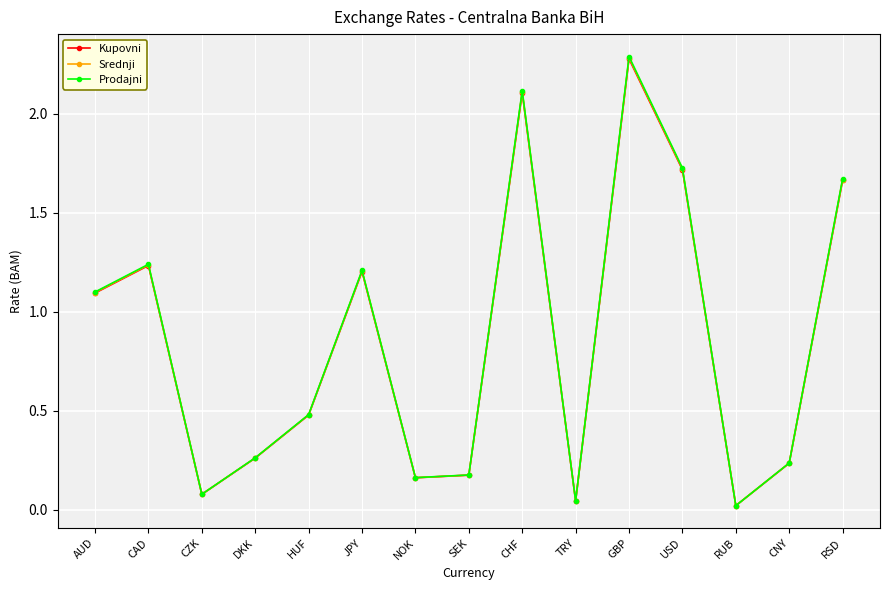

True or false: Srednji and Prodajni intersect in this chart.

False